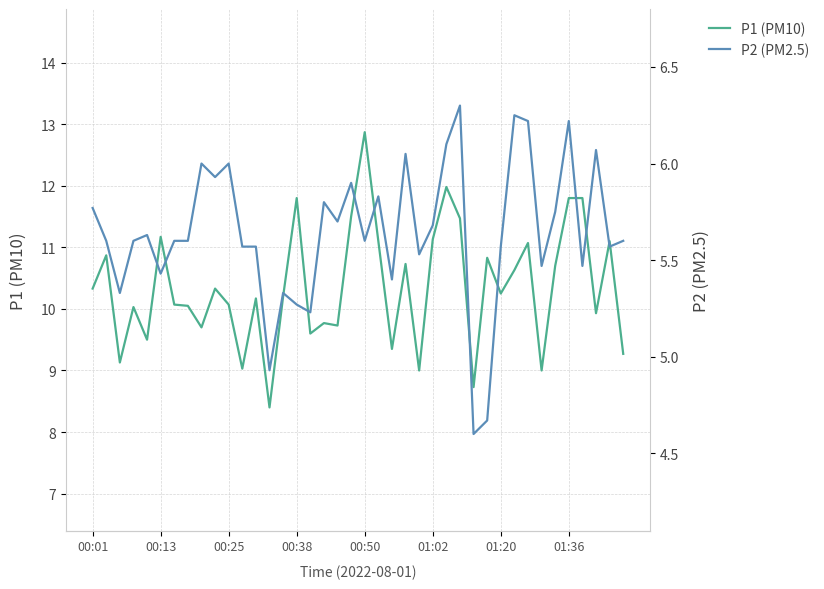

How many values in the P2 (PM2.5) series are below 5?

3